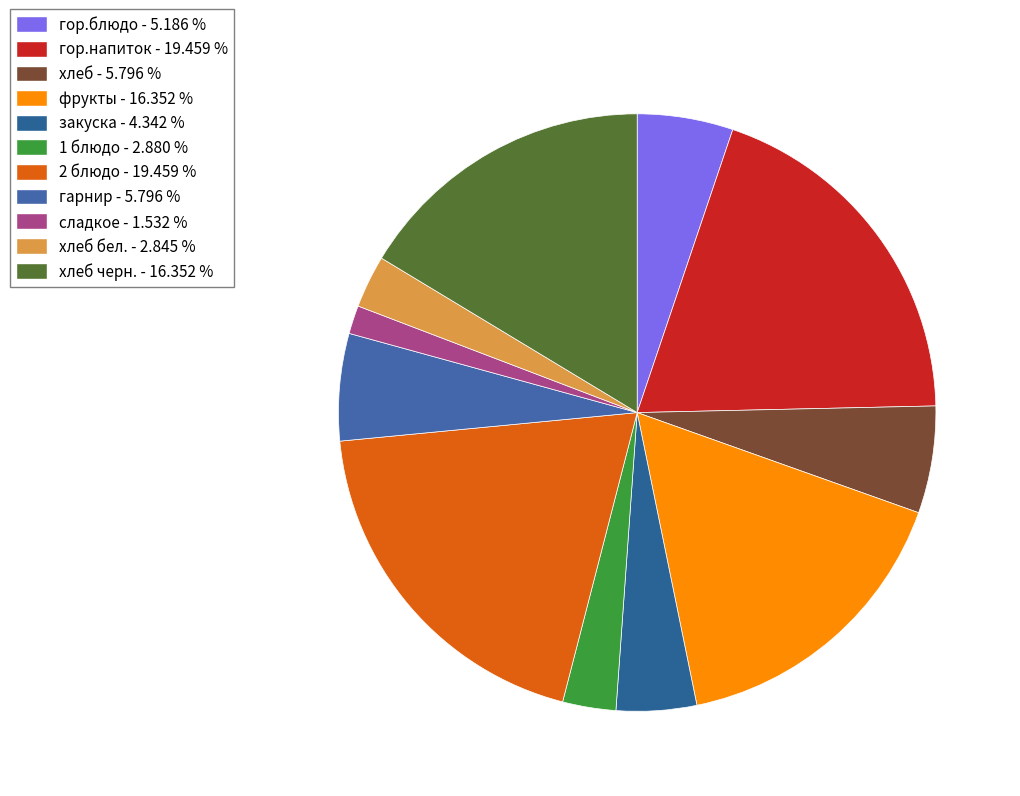

Count the number of slices in the pie.

11